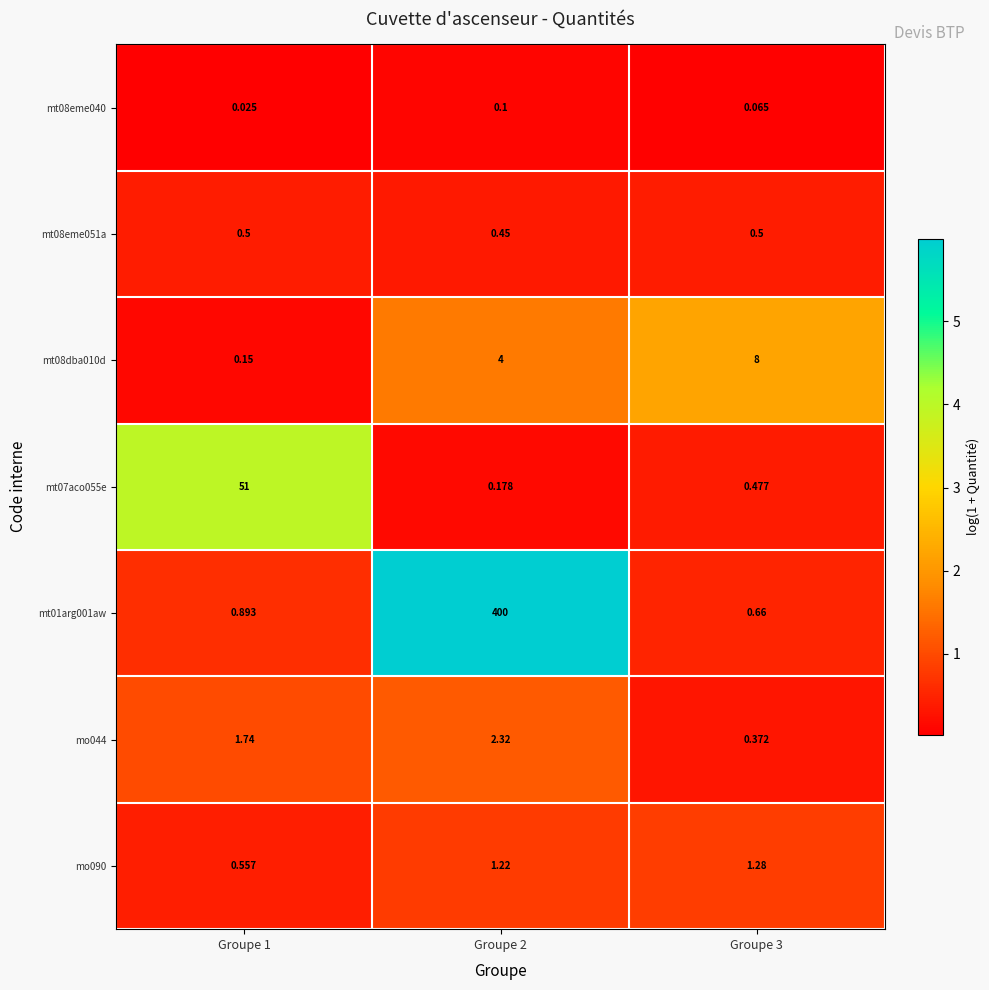

Which series has the largest total across all categories?

mt01arg001aw